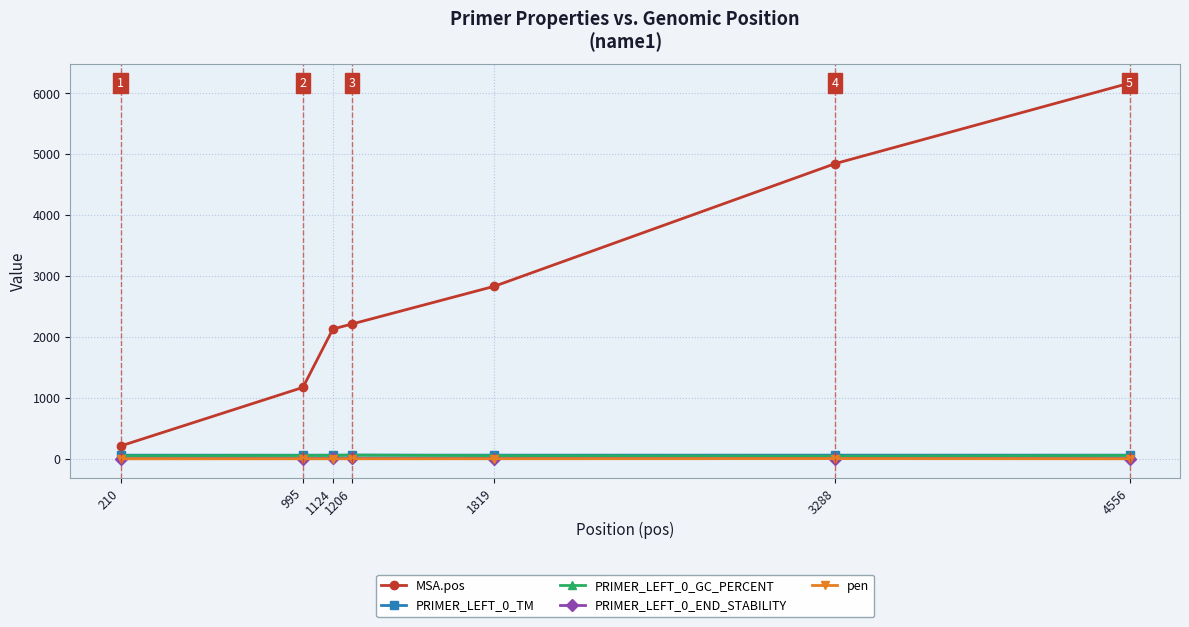

Which series has the largest total across all categories?

MSA.pos